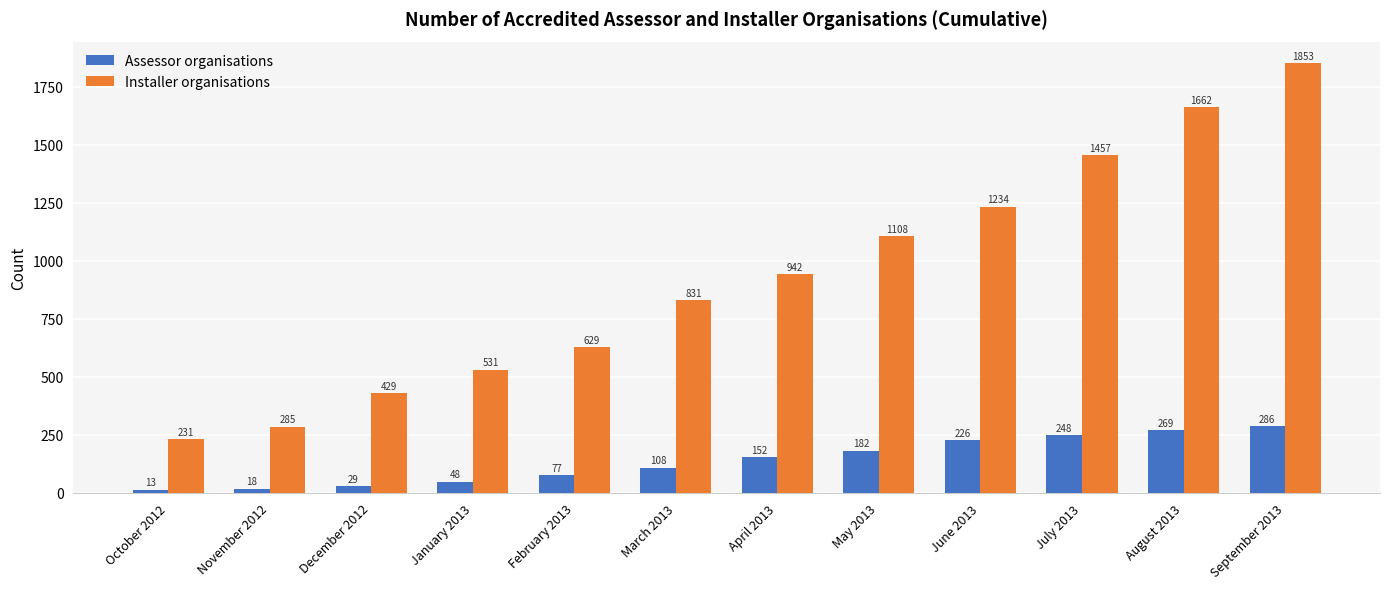

What is the smallest value displayed?

13